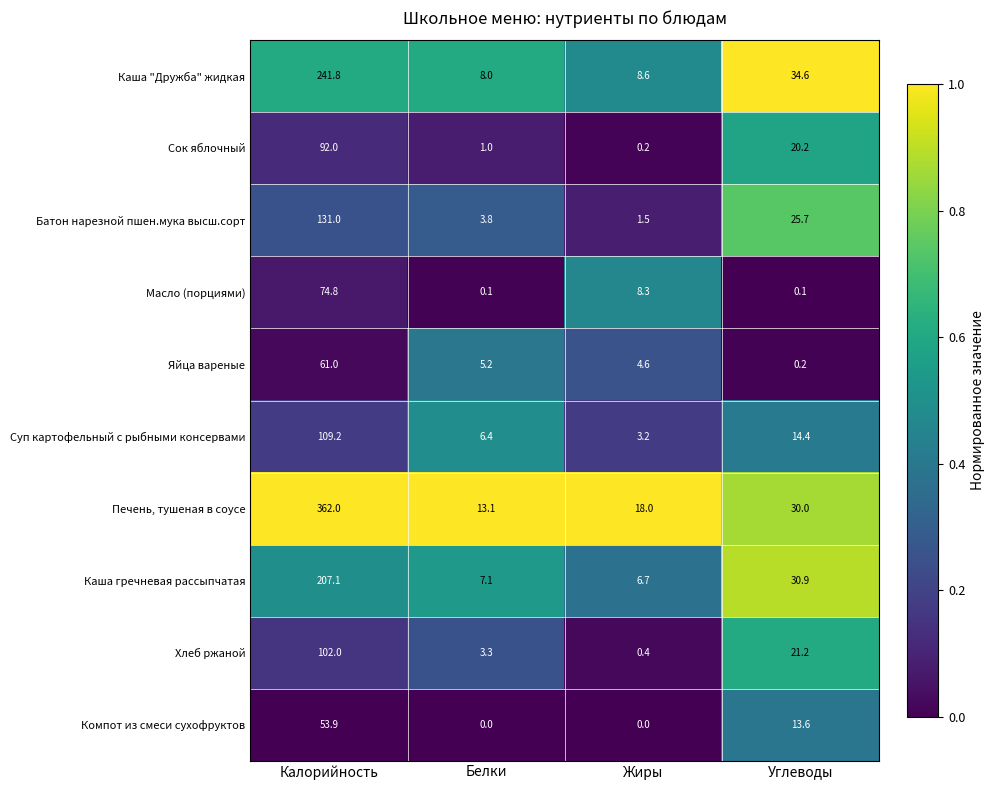

Rank the series at Углеводы from lowest to highest value.

Масло (порциями), Яйца вареные, Компот из смеси сухофруктов, Суп картофельный с рыбными консервами, Сок яблочный, Хлеб ржаной, Батон нарезной пшен.мука высш.сорт, Печень, тушеная в соусе, Каша гречневая рассыпчатая, Каша "Дружба" жидкая